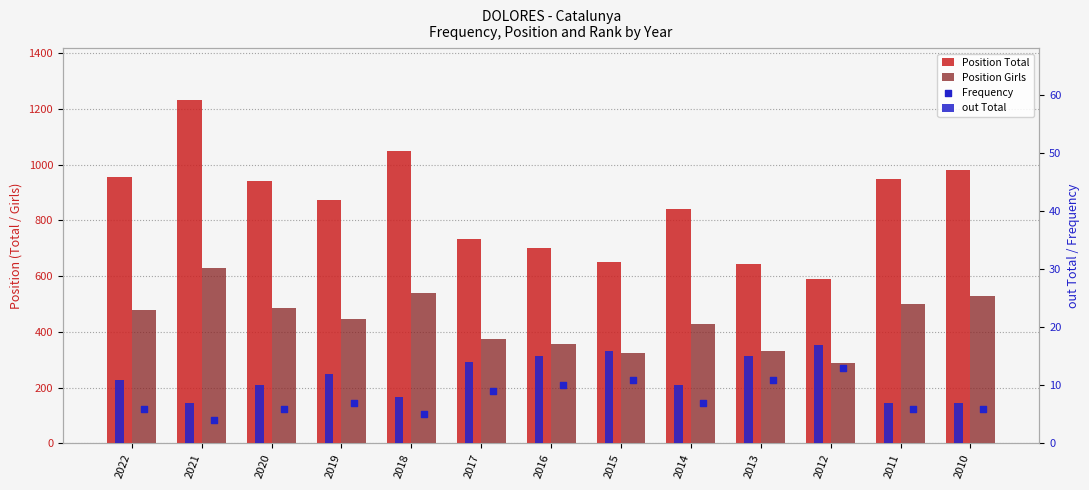

At how many categories does at least one series exceed 164?

13